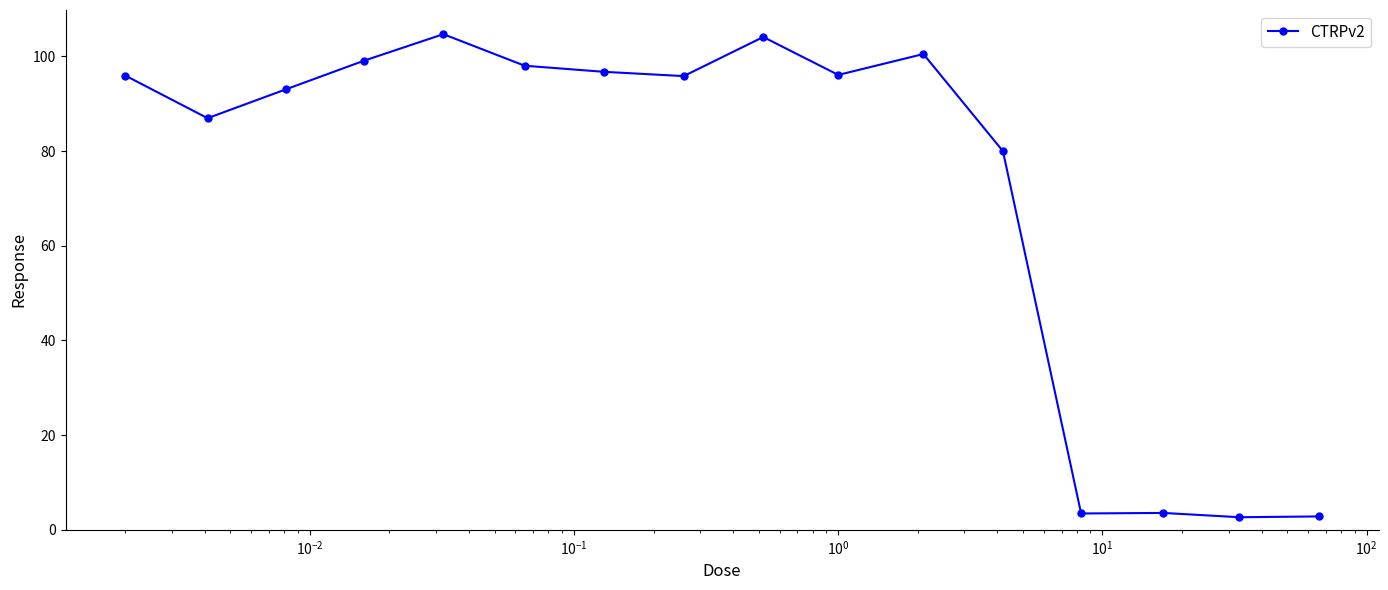

What is the value of the 10th point from the left?

96.1